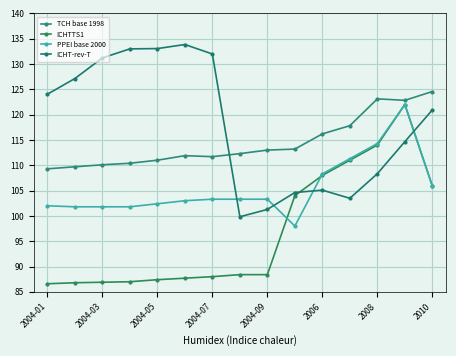

Is this an area chart (filled region under the line)?

No